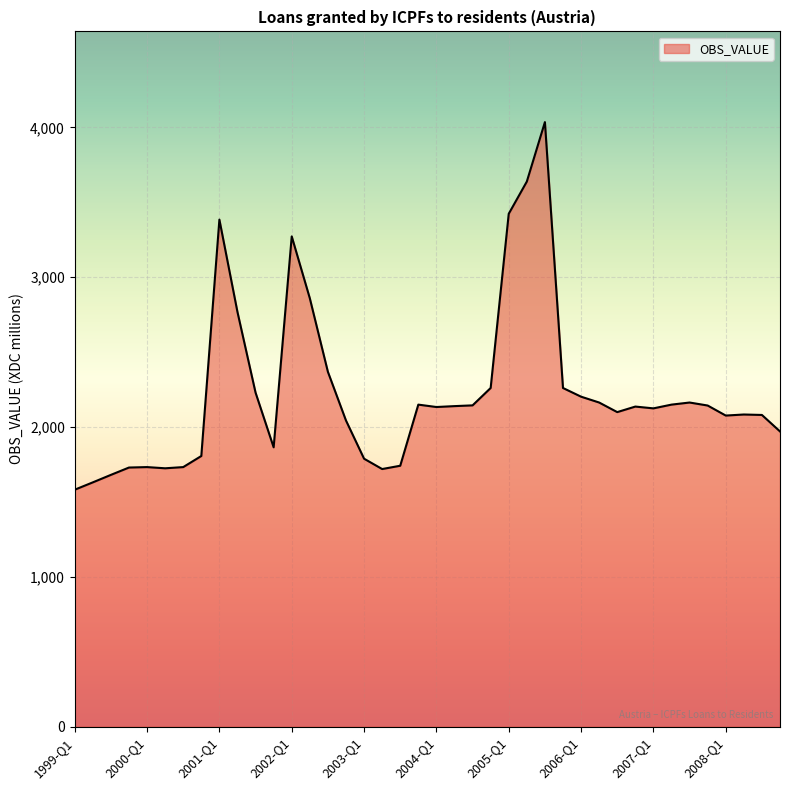

What is the minimum value shown in the chart?

1582